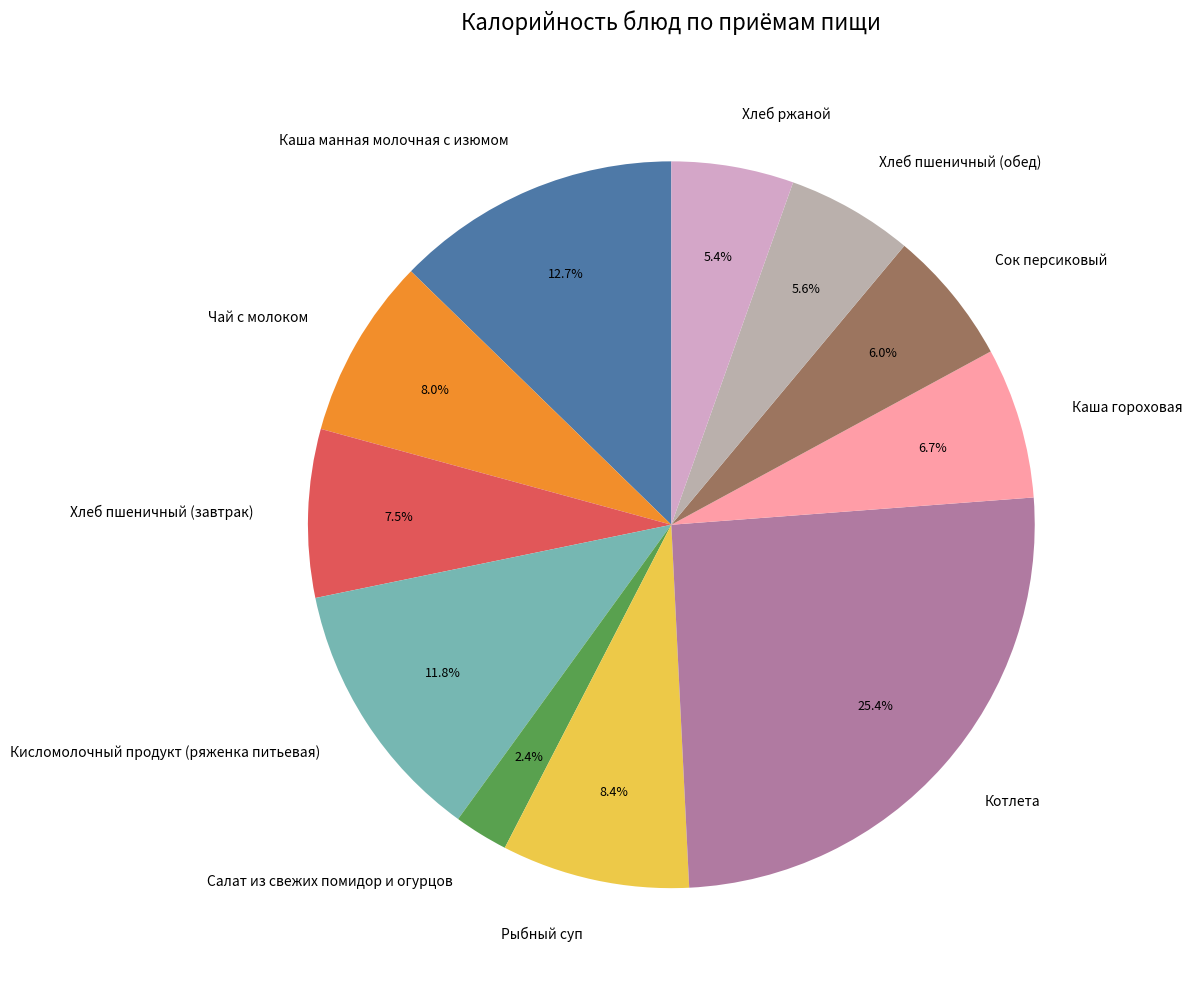

Which has a higher value, Чай с молоком or Каша манная молочная с изюмом?

Каша манная молочная с изюмом